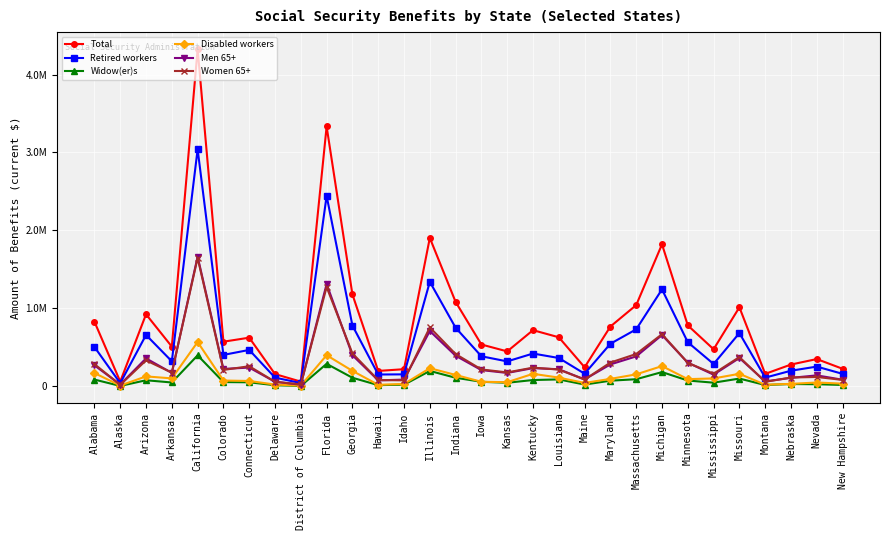

In Women 65+, how many points are higher than both neighbors (excluding endpoints)?

9